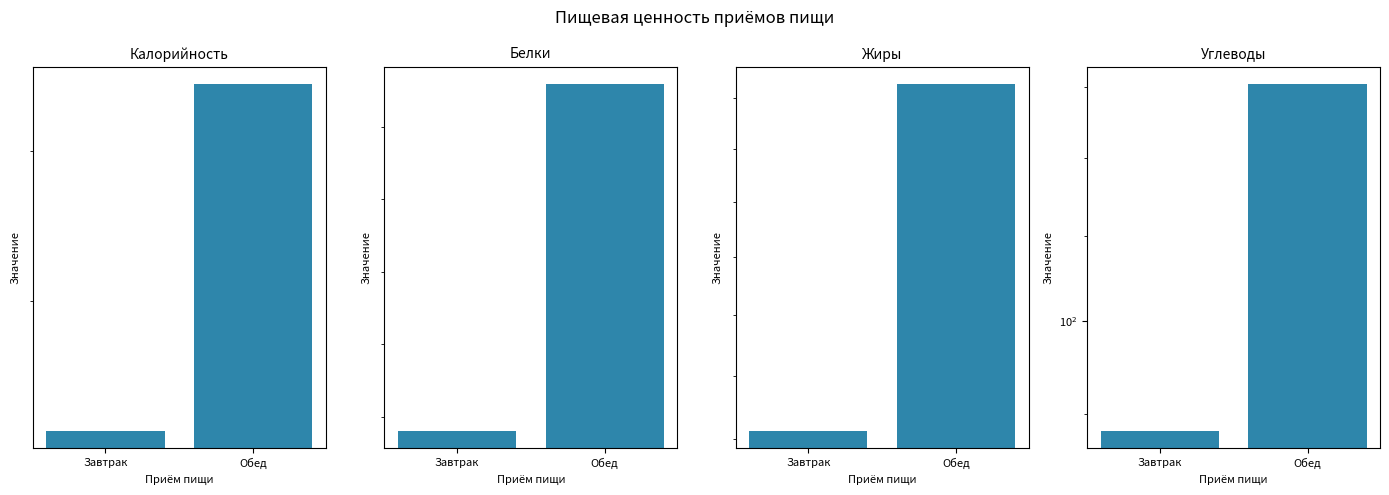

What is the approximate value of Жиры at Обед?

26.3